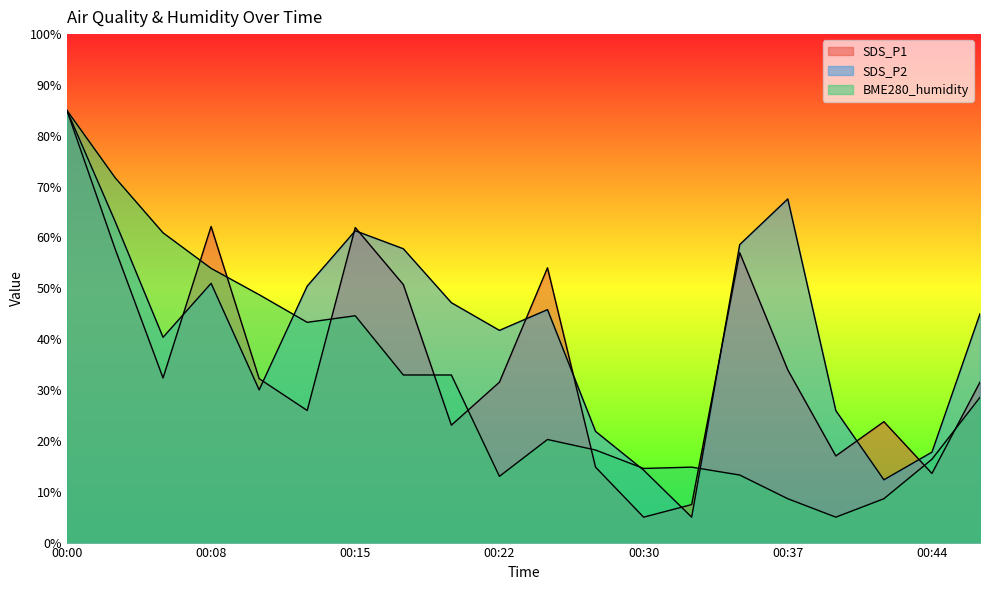

What is the difference between the SDS_P2 values at 00:25 and 00:27?

23.9